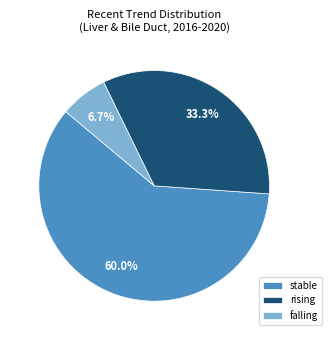

How much of the chart is everything except rising?

66.7%